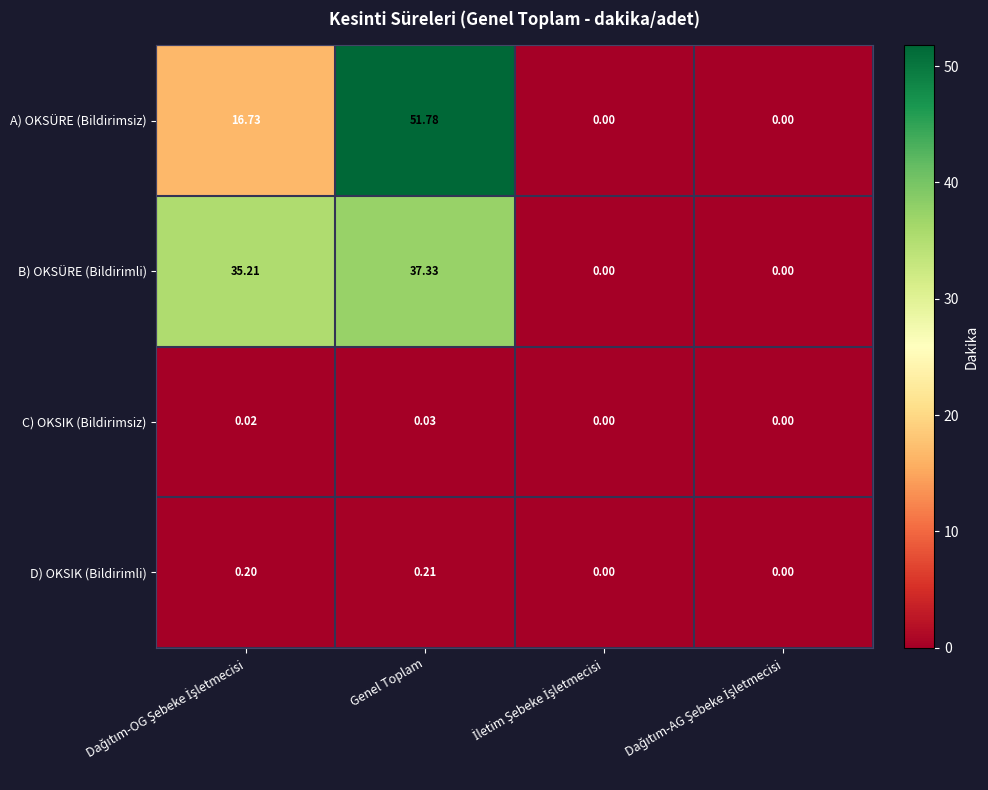

Which category has the highest value in the A) OKSÜRE (Bildirimsiz) series?

Genel Toplam